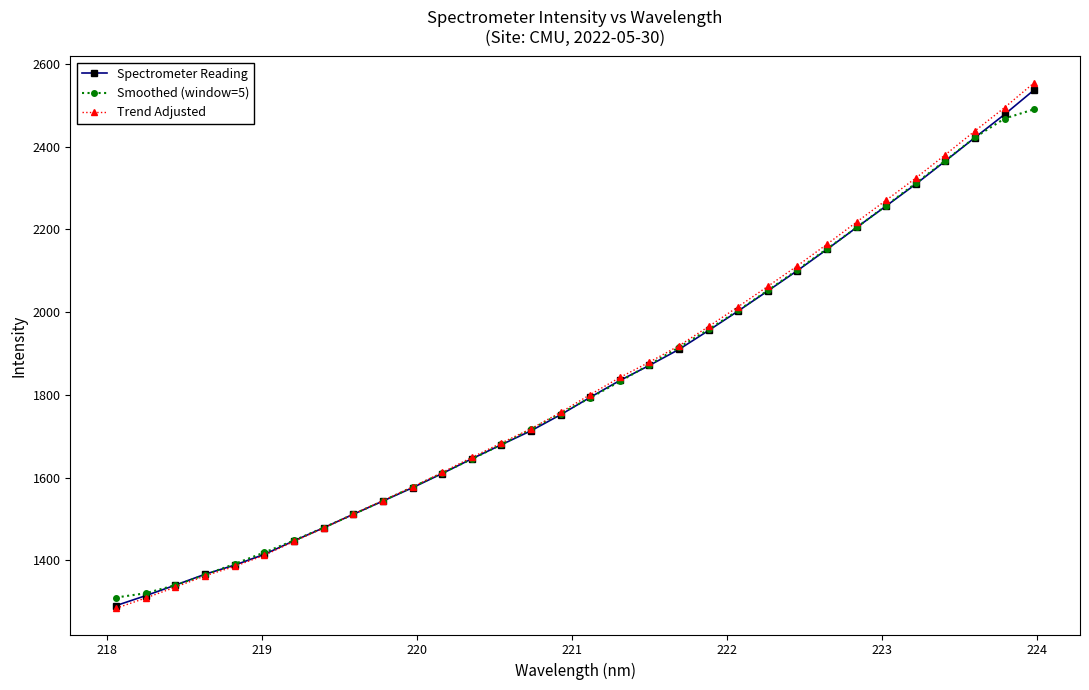

Which series has the largest range (max minus min)?

Trend Adjusted